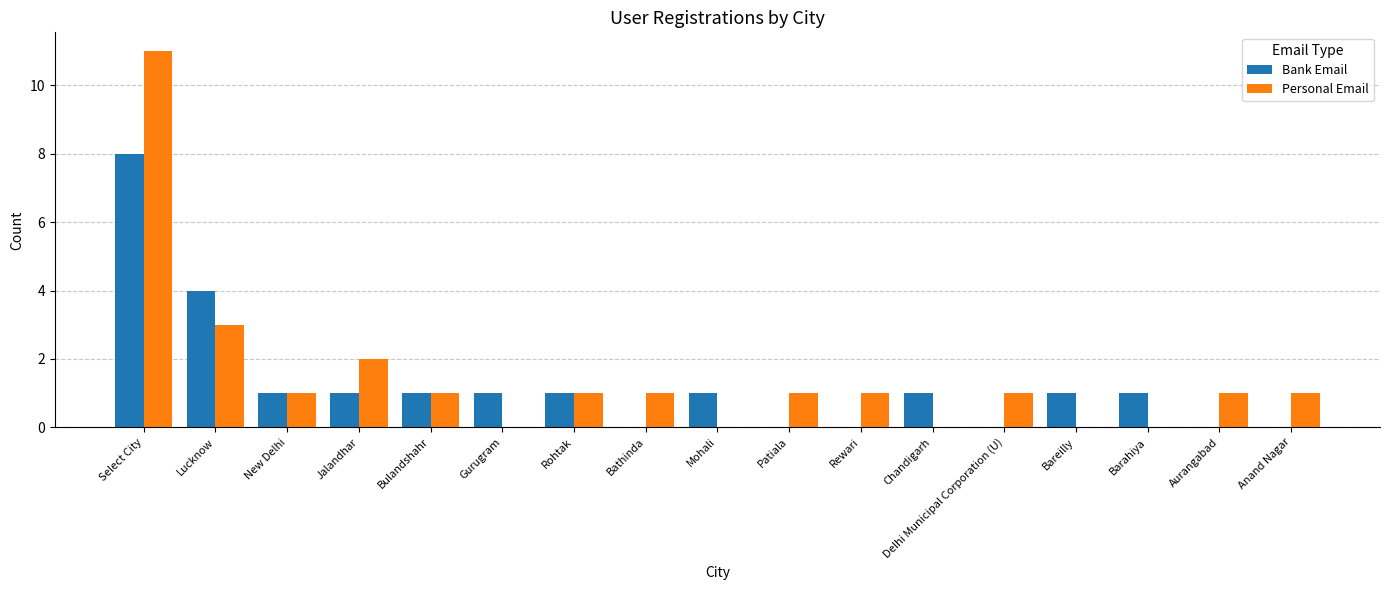

Are the bars horizontal?

No